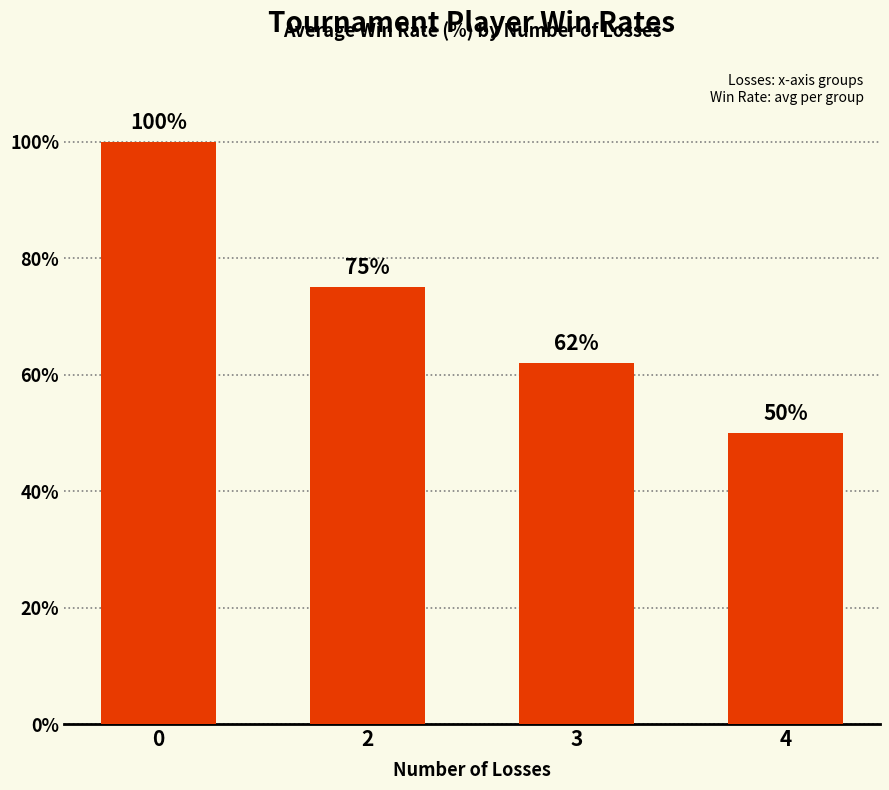

Rank the categories by value from highest to lowest.

0, 2, 3, 4